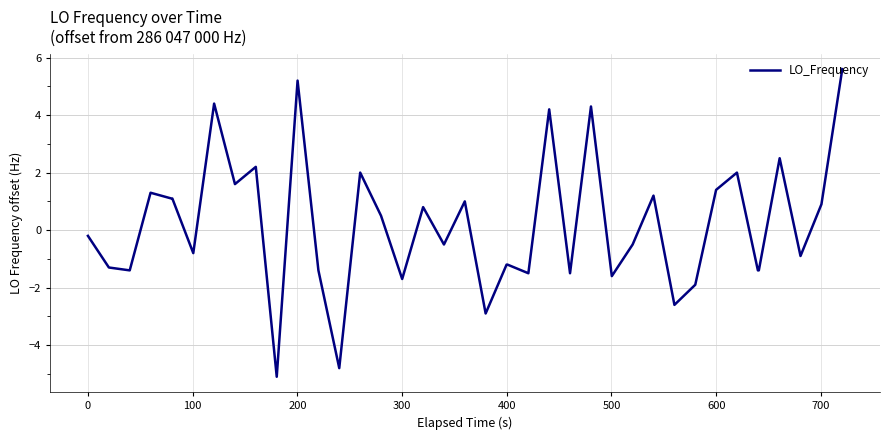

What is the maximum value shown in the chart?

5.6